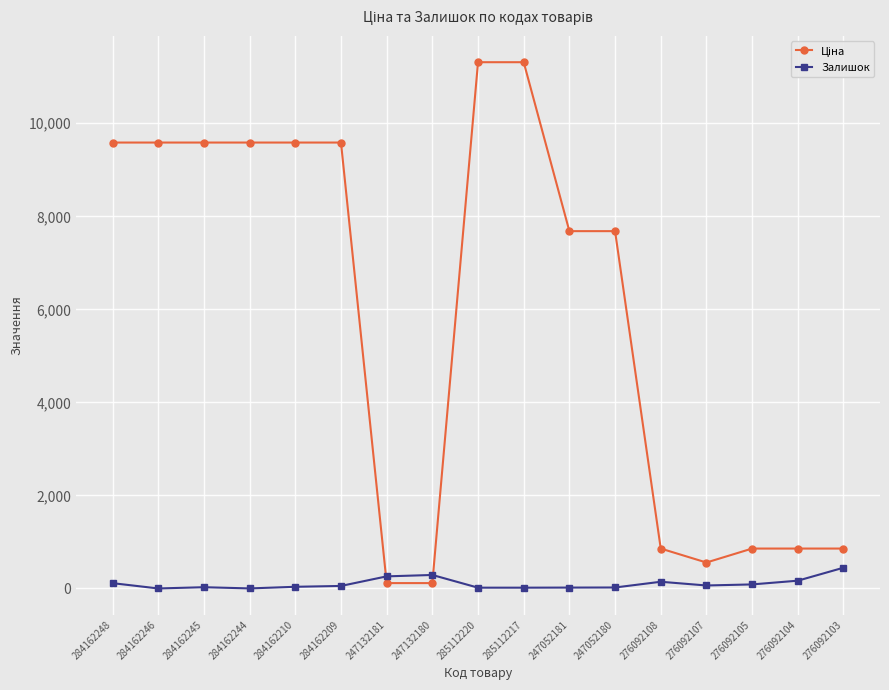

Is it true that Залишок equals 260.0 at 247132181?

True